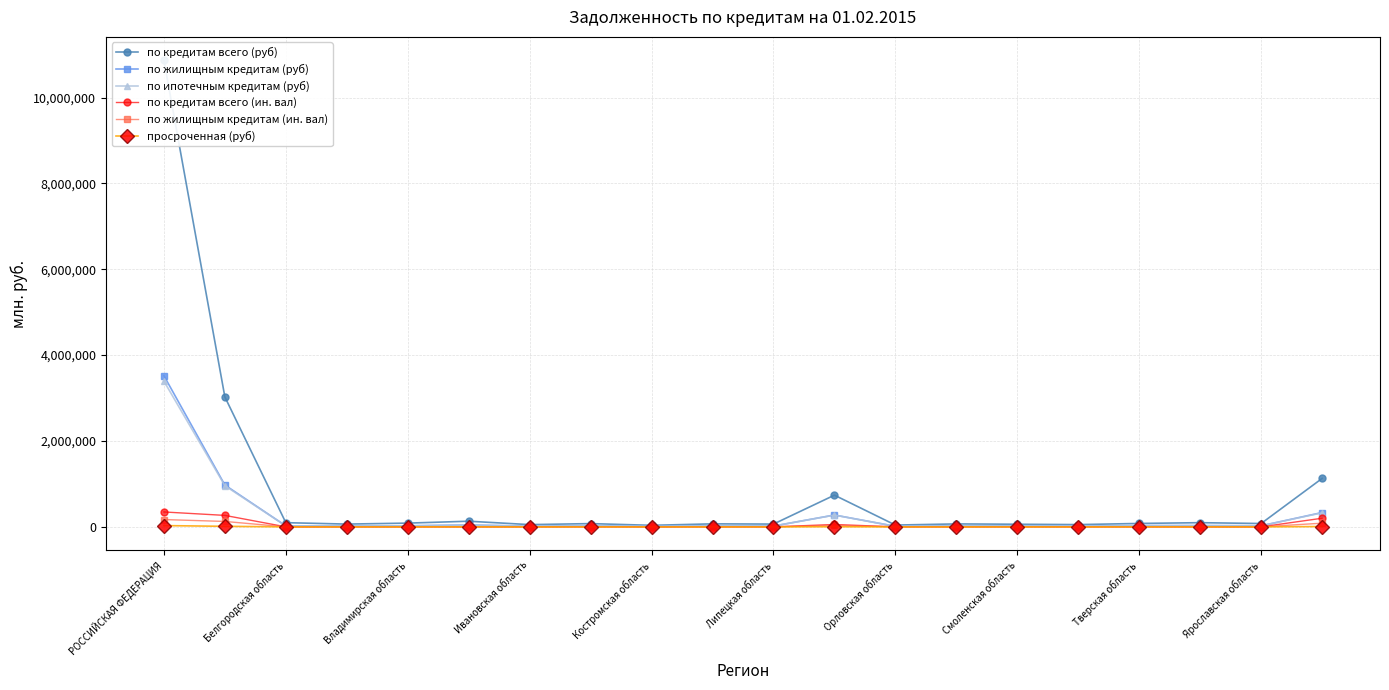

The value of по ипотечным кредитам (руб) at РОССИЙСКАЯ ФЕДЕРАЦИЯ is 3394376. True or false?

True